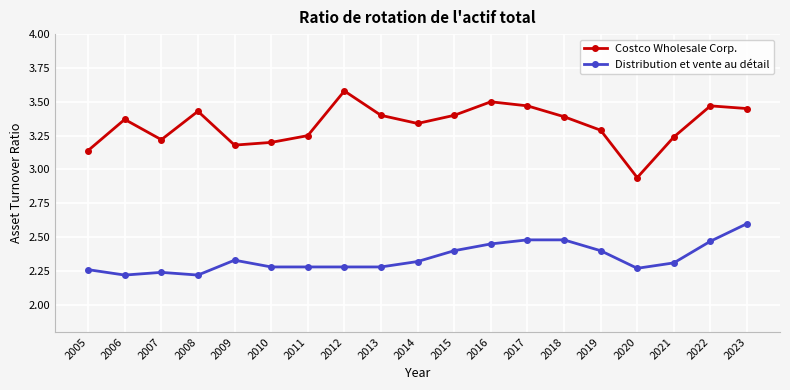

At which label does Costco Wholesale Corp. reach its peak?

2012